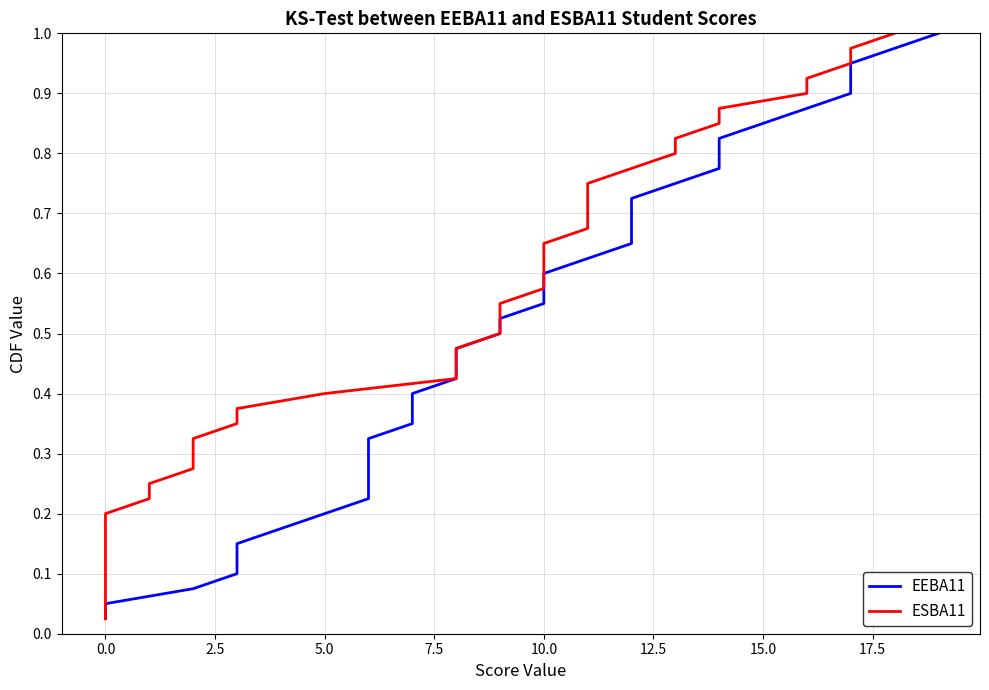

Reading right to left, extract all data points from this chart.

EEBA11: 1.0	1.0	0.9	0.9	0.9	0.9	0.8	0.8	0.8	0.8	0.8	0.7	0.7	0.7	0.7	0.6	0.6	0.6	0.6	0.5	0.5	0.5	0.5	0.4	0.4	0.4	0.3	0.3	0.3	0.3	0.2	0.2	0.2	0.2	0.1	0.1	0.1	0.1	0.1	0.0
ESBA11: 1.0	1.0	0.9	0.9	0.9	0.9	0.8	0.8	0.8	0.8	0.8	0.7	0.7	0.7	0.7	0.6	0.6	0.6	0.6	0.5	0.5	0.5	0.5	0.4	0.4	0.4	0.3	0.3	0.3	0.3	0.2	0.2	0.2	0.2	0.1	0.1	0.1	0.1	0.1	0.0